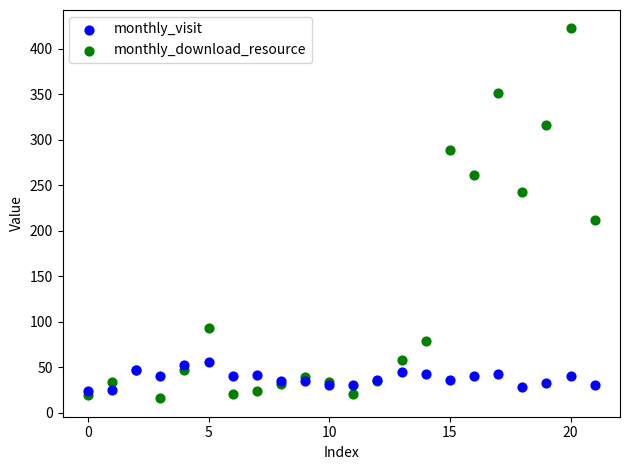

Across all series, what Y value is closest to 219?

212